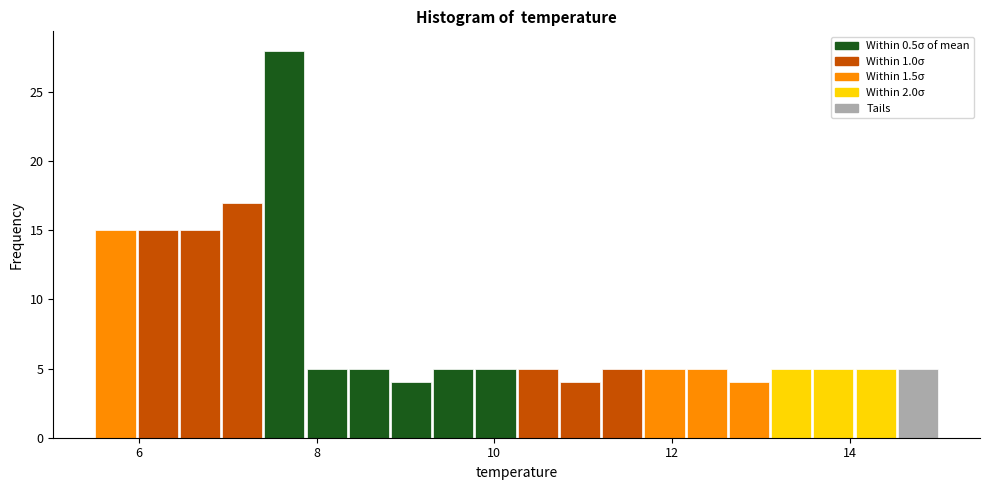

Read against the x-axis, roughly where is the centre of the tallest bar?

7.6